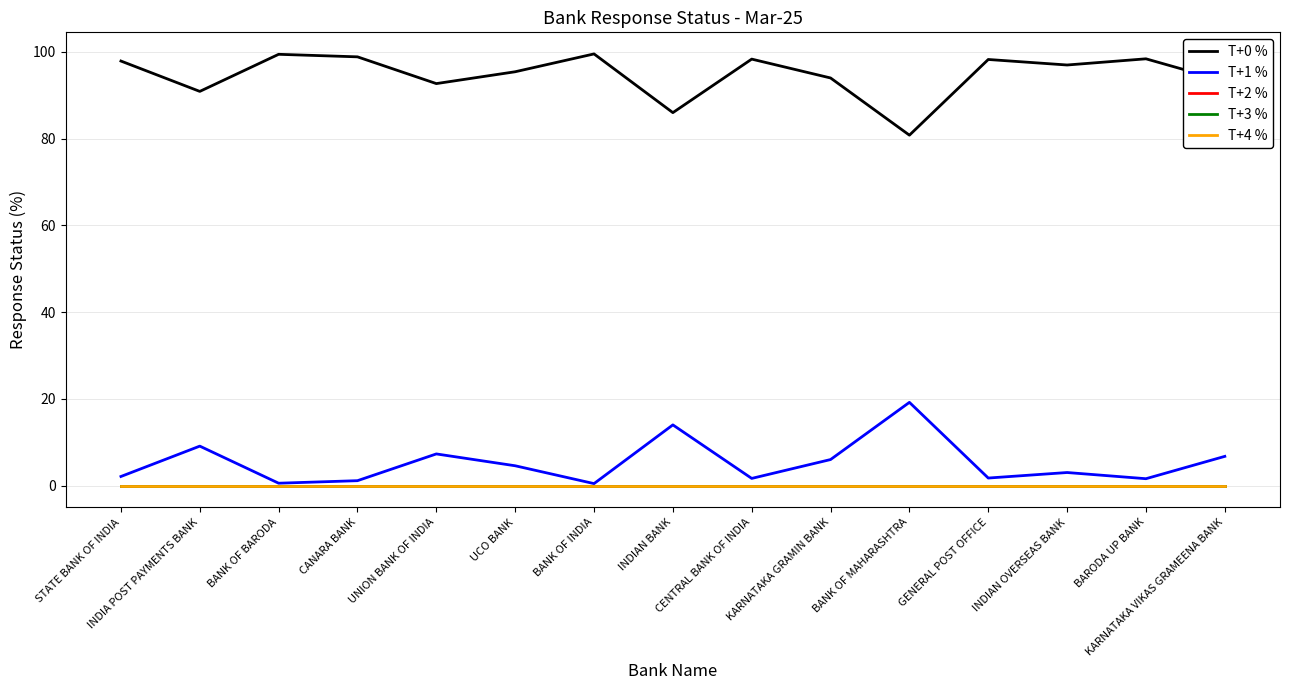

What is the label of the 7th point from the right?

CENTRAL BANK OF INDIA